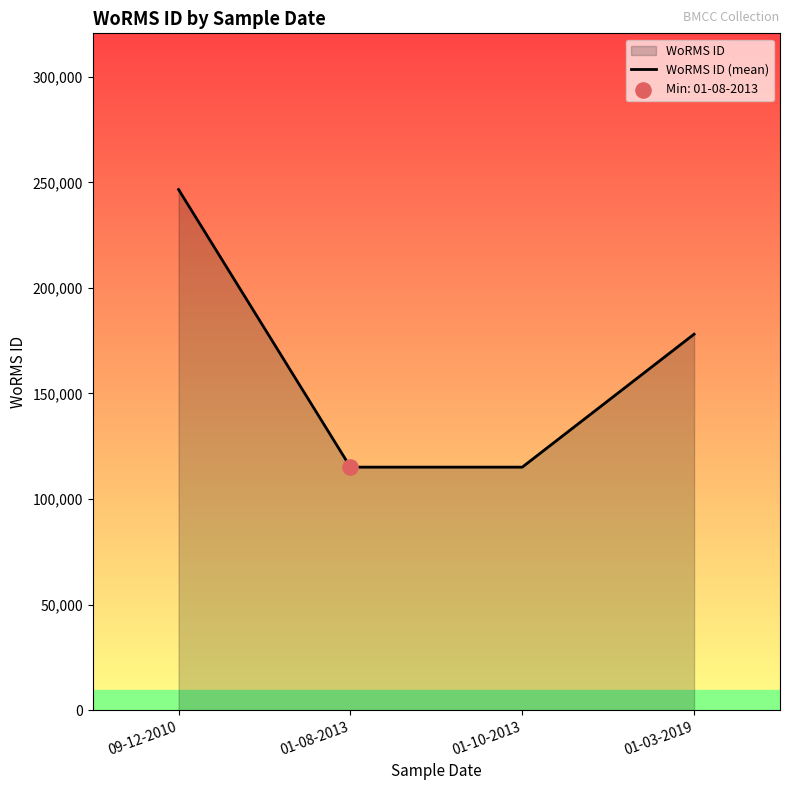

Approximately how many times larger is the value at 01-08-2013 compared to 01-10-2013?

1.0